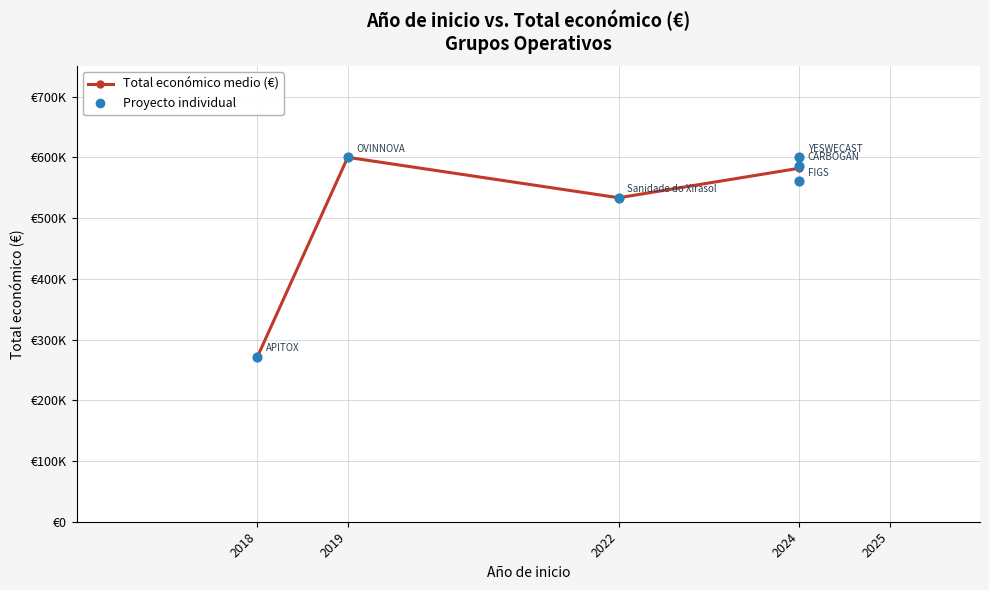

Approximately how many times larger is the value at 2019 compared to 2018?

2.2